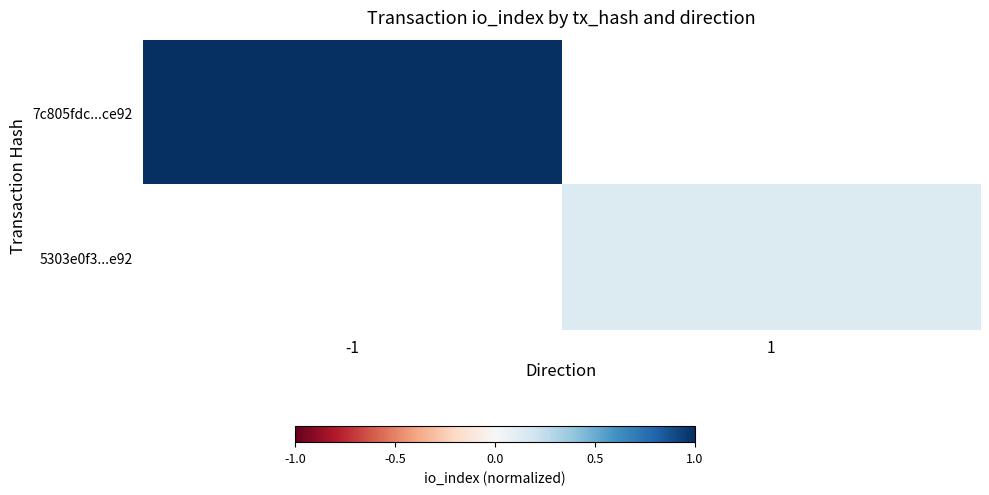

Where is 7c805fdc...ce92 nearest to the value 1?

-1